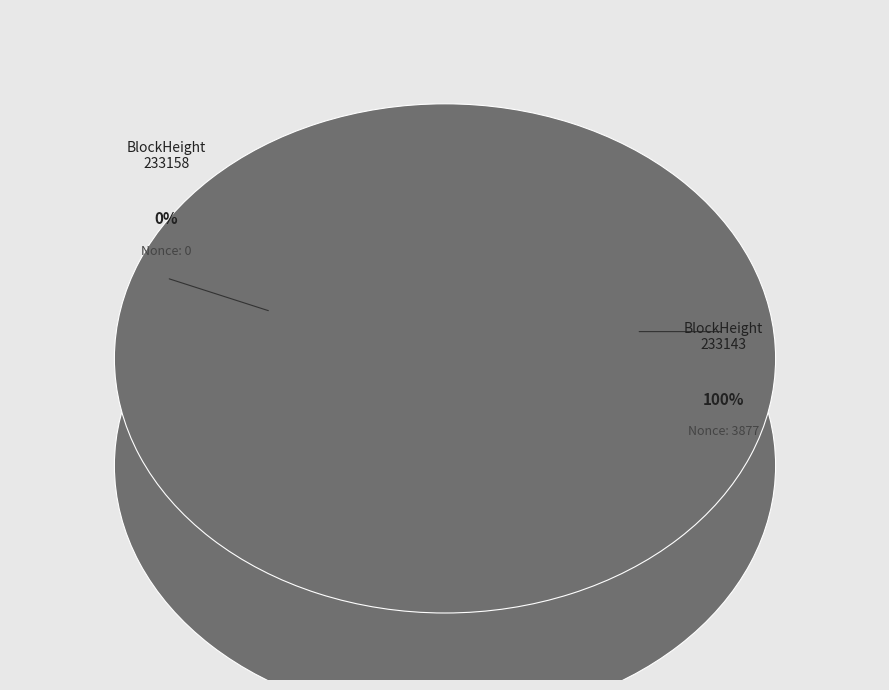

Is it true that 233143 is 88% of the pie?

False